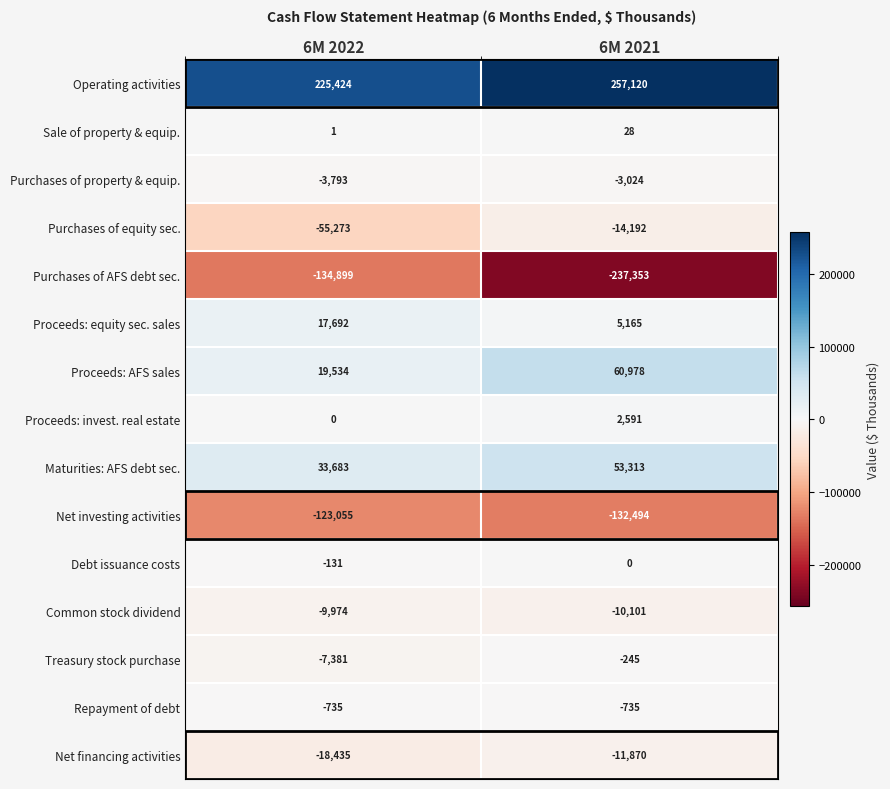

What is the minimum value shown in the chart?

-237353